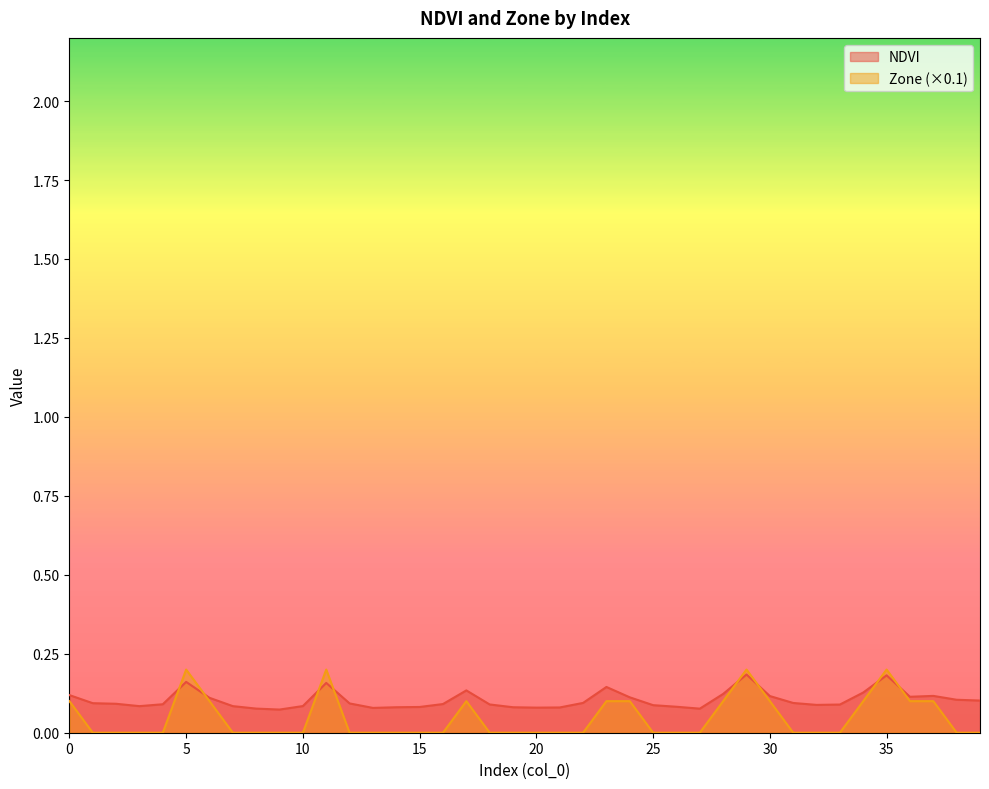

List the series in order of their peak value, highest first.

Zone, NDVI